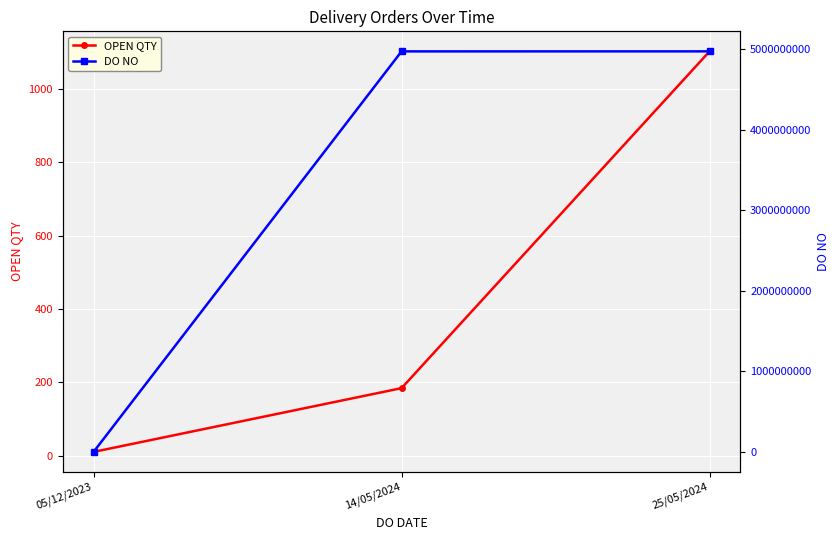

Which has a higher value, 05/12/2023 or 25/05/2024?

25/05/2024